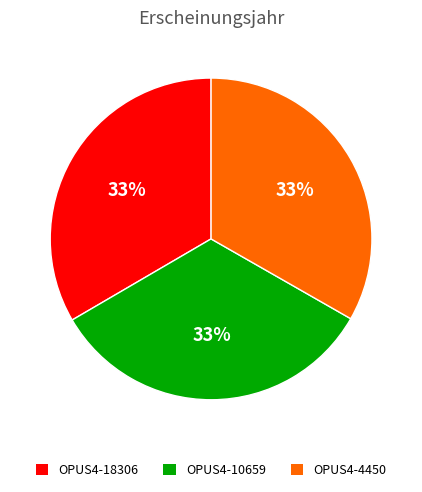

The OPUS4-4450 slice represents 33% of the pie. True or false?

True